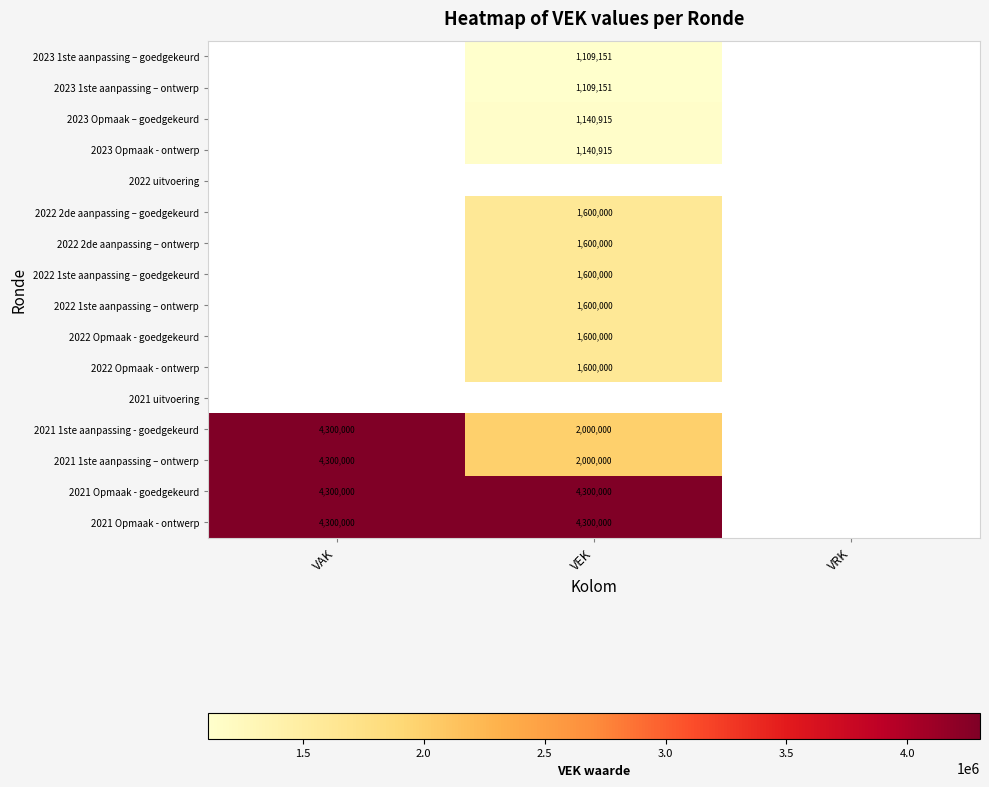

True or false: 2023 1ste aanpassing – goedgekeurd has a value of 256415 at VEK.

False